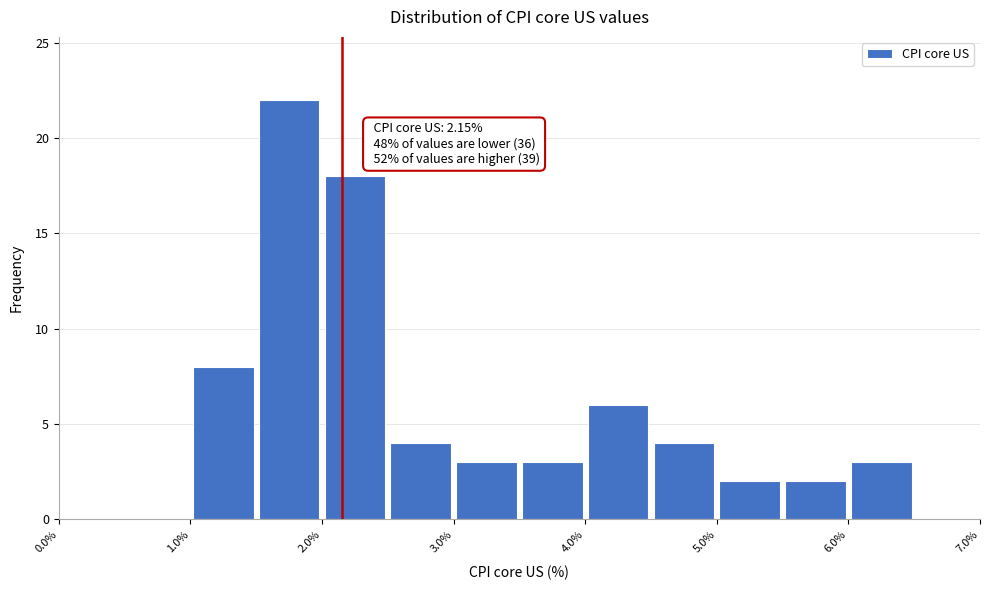

Which range on the x-axis has the tallest bar?

1.5 to 2.0